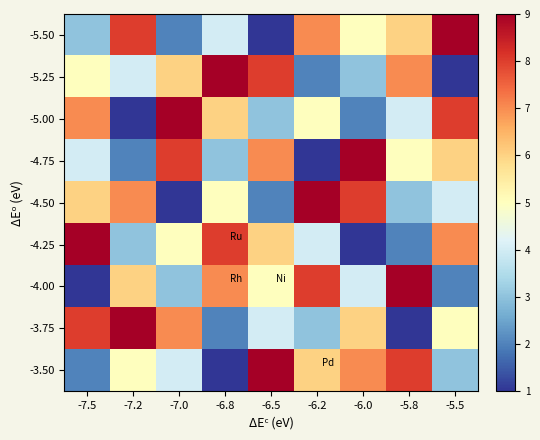

Which series has the largest range (max minus min)?

-3.50